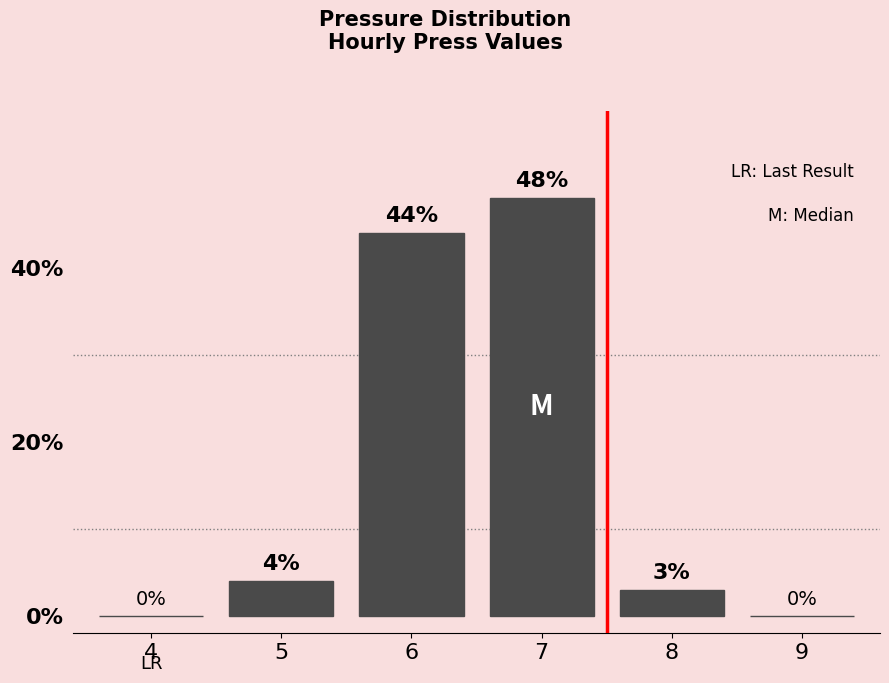

Reading right to left, extract all data points from this chart.

9=0	8=3	7=48	6=44	5=4	4=0